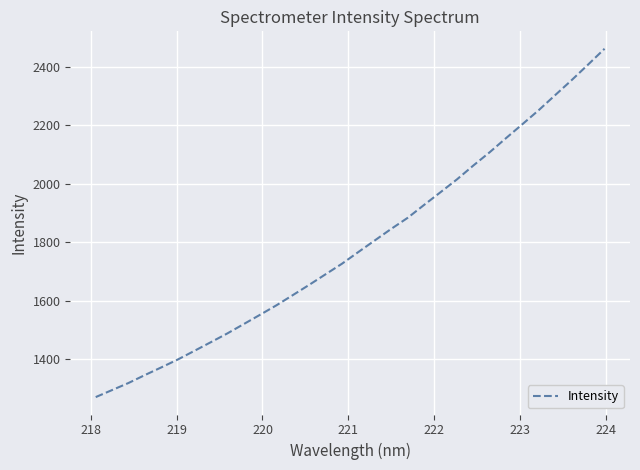

How many distinct data groups are displayed?

1